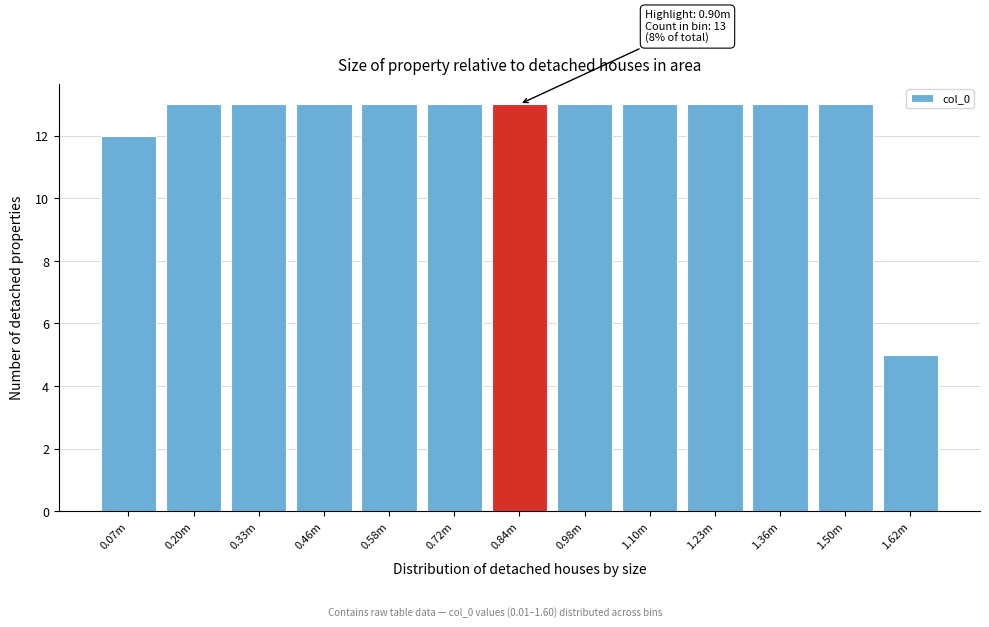

Reading left to right, extract all data points from this chart.

0.07m=12	0.20m=13	0.33m=13	0.46m=13	0.58m=13	0.72m=13	0.84m=13	0.98m=13	1.10m=13	1.23m=13	1.36m=13	1.50m=13	1.62m=5